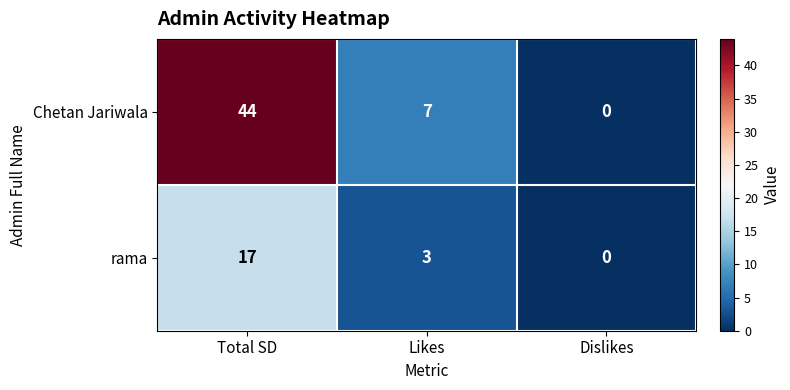

What is the difference between the rama values at Likes and Dislikes?

3